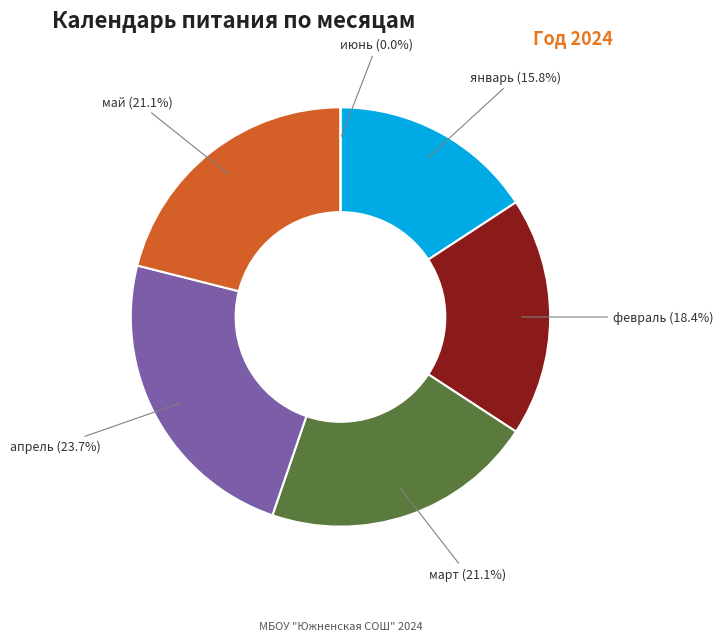

What is the ratio of the value at апрель to the value at февраль?

1.3